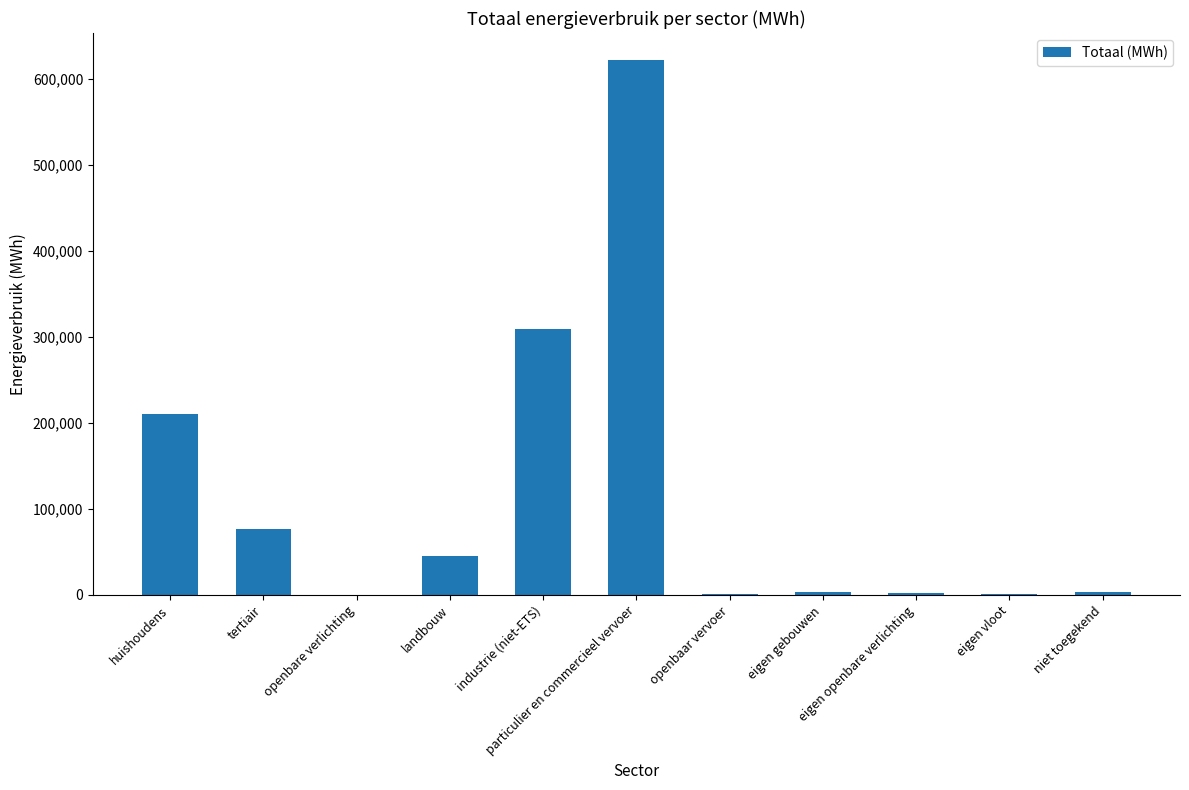

What is the maximum value shown in the chart?

622143.6